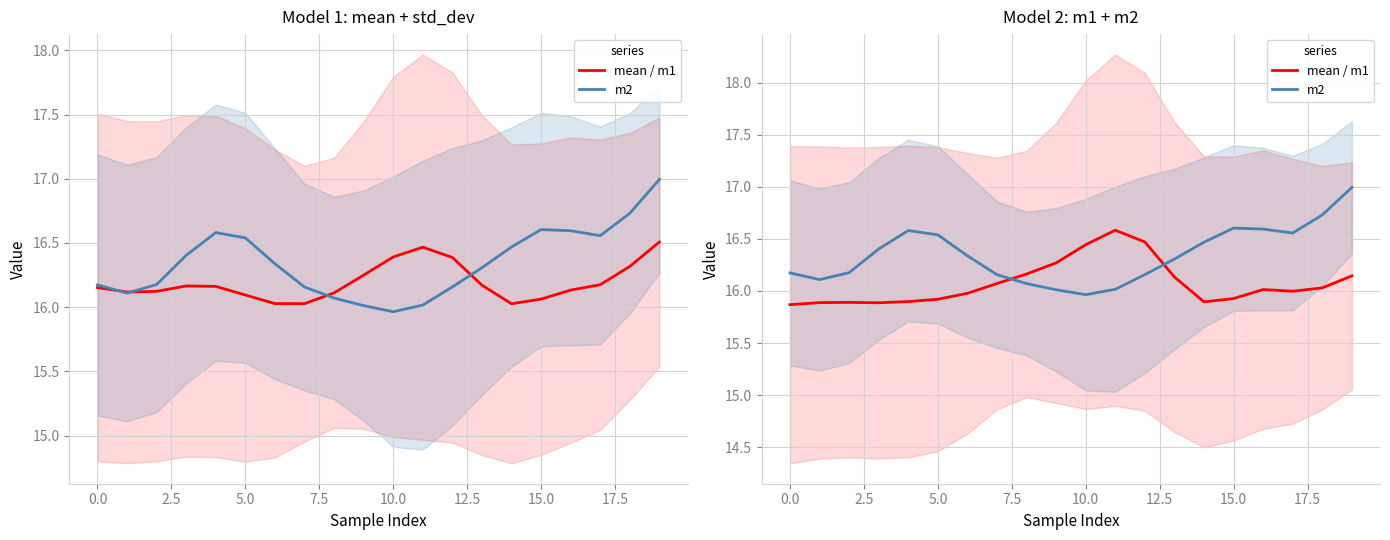

True or false: m2 has a value of 17.0 at 19.

True